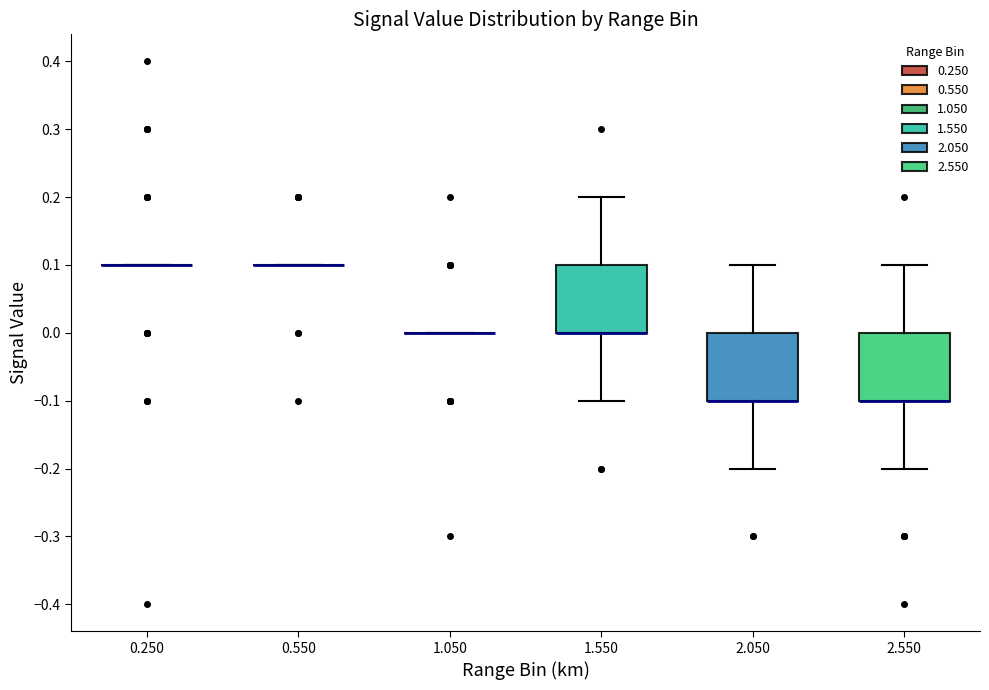

Reading left to right, read every box against the y-axis: the position of its median line, the range the box covers, and the ends of its whiskers. The values are not printed on the chart, so give them approximately, as read against the axis.

0.250: box collapsed to a line at 0.1, whiskers 0.1 to 0.1
0.550: box collapsed to a line at 0.1, whiskers 0.1 to 0.1
1.050: box collapsed to a line at 0.0, whiskers 0.0 to 0.0
1.550: median 0.0 (drawn on the box's lower edge), box 0.0 to 0.1, whiskers -0.1 to 0.2
2.050: median -0.1 (drawn on the box's lower edge), box -0.1 to 0.0, whiskers -0.2 to 0.1
2.550: median -0.1 (drawn on the box's lower edge), box -0.1 to 0.0, whiskers -0.2 to 0.1